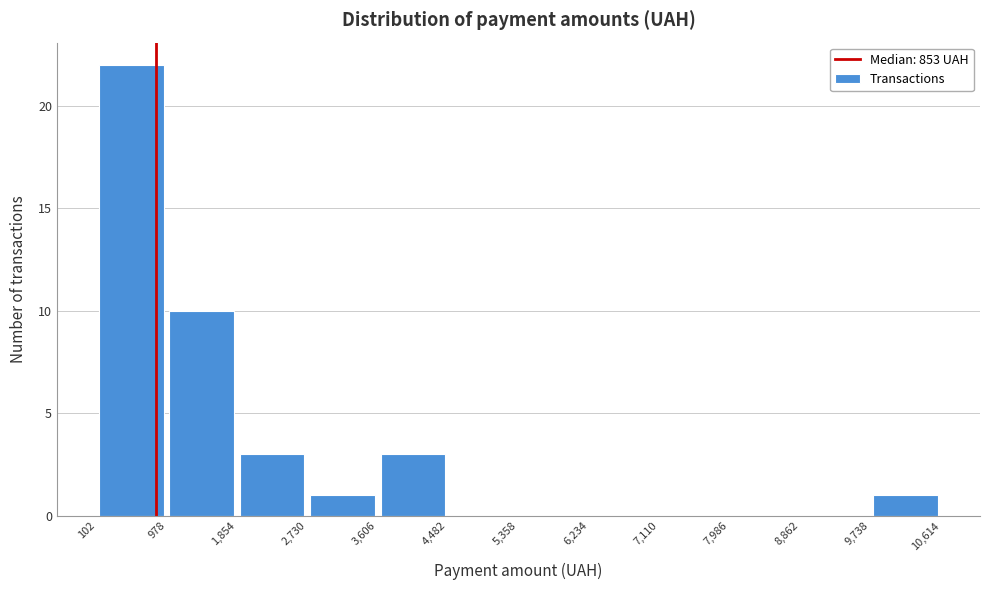

Which range on the x-axis has the tallest bar?

102 to 978